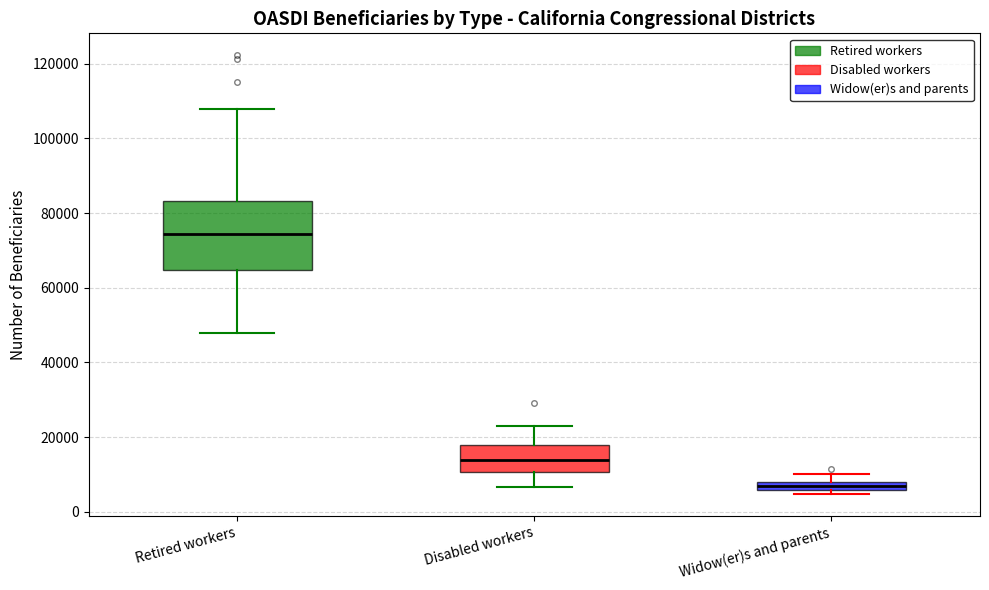

Which box is the tallest, from its lower edge to its upper edge?

Retired workers